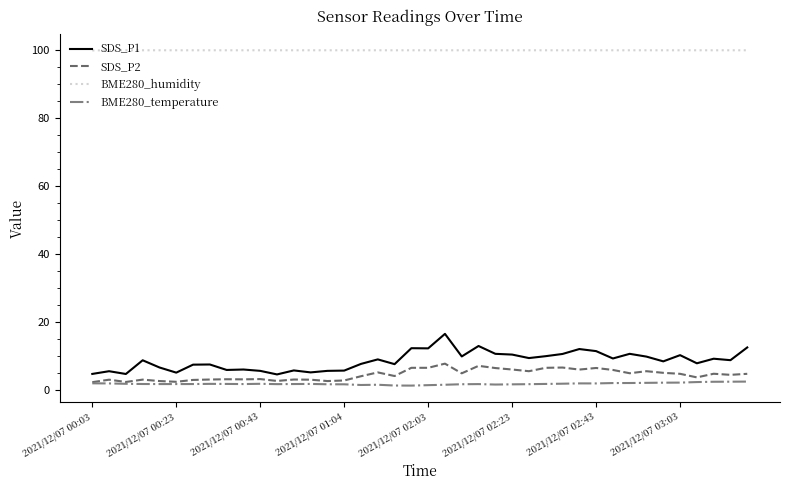

Which series has the largest range (max minus min)?

SDS_P1